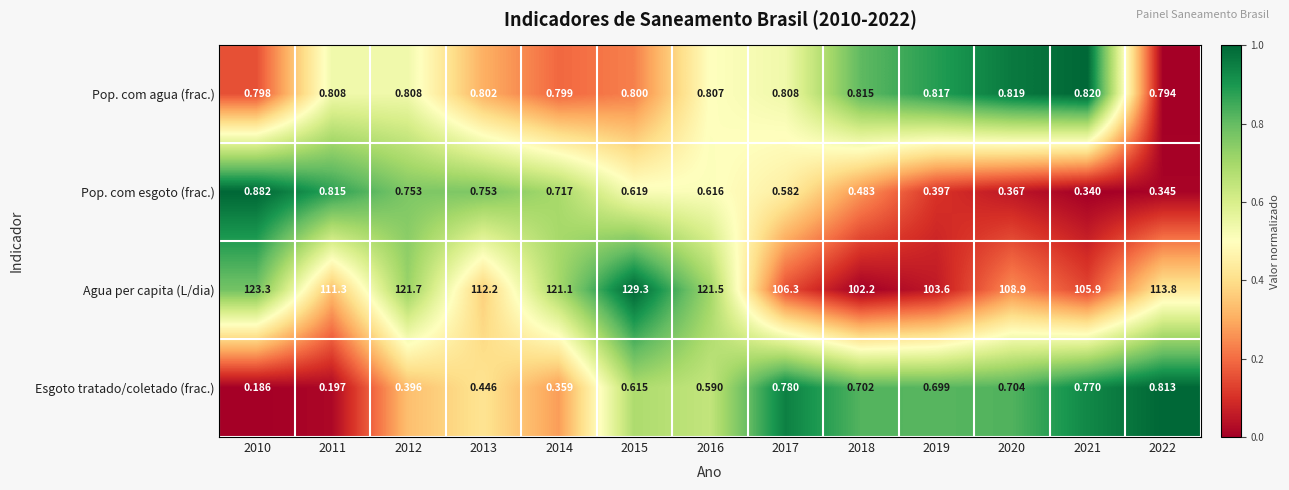

What is the difference between the highest and lowest values at 2014?

120.7